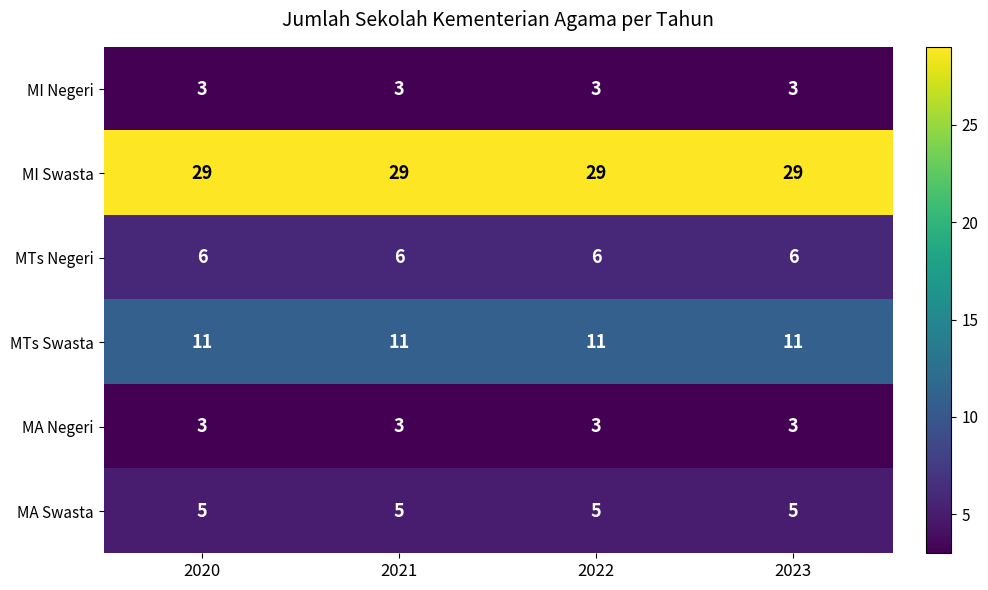

What is the minimum value for MTs Swasta?

11